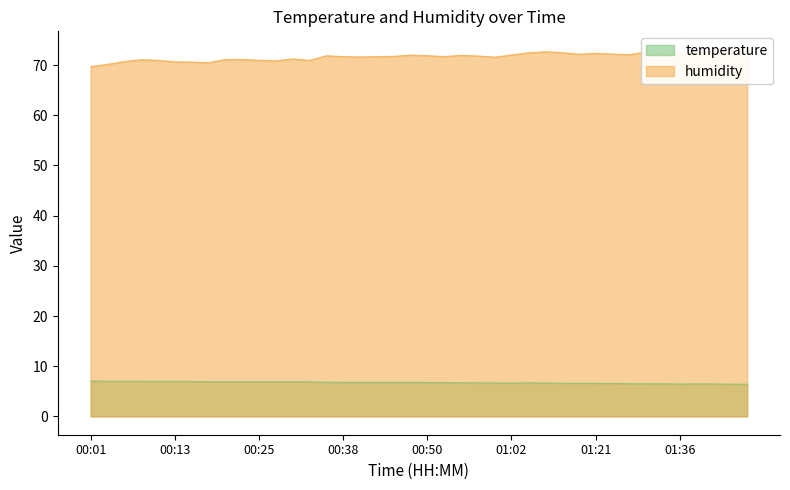

What are all the series names shown in the legend?

temperature, humidity